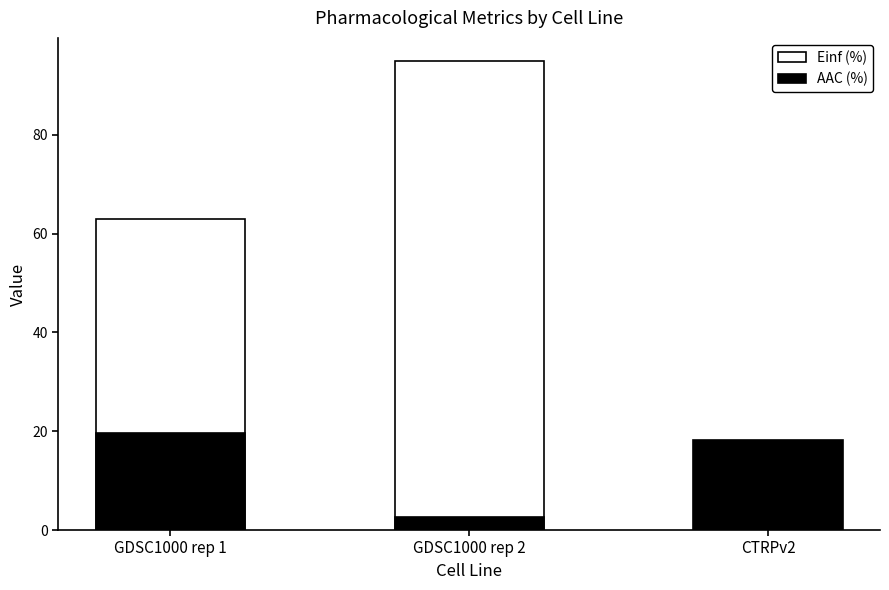

How many bars are there in total?

6